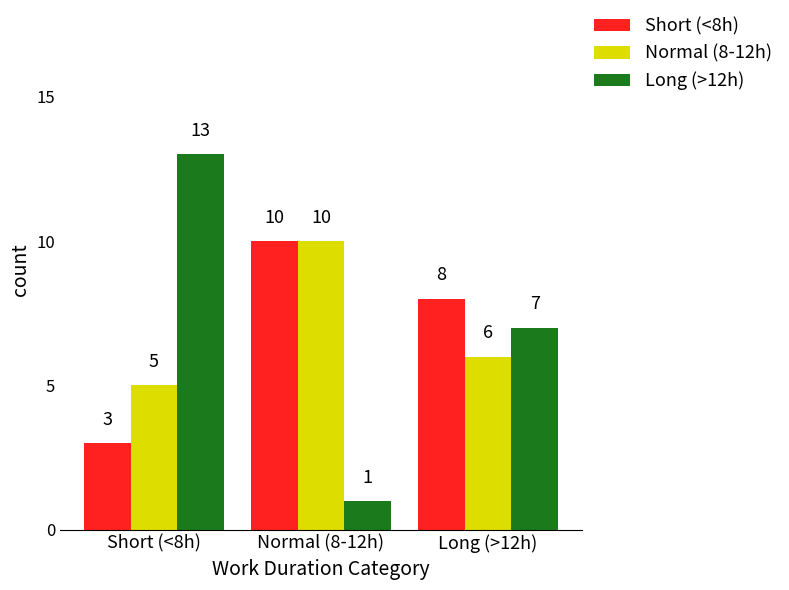

Reading left to right, list all the values displayed in this chart.

Short (<8h): Short (<8h)=3	Normal (8-12h)=10	Long (>12h)=8
Normal (8-12h): Short (<8h)=5	Normal (8-12h)=10	Long (>12h)=6
Long (>12h): Short (<8h)=13	Normal (8-12h)=1	Long (>12h)=7